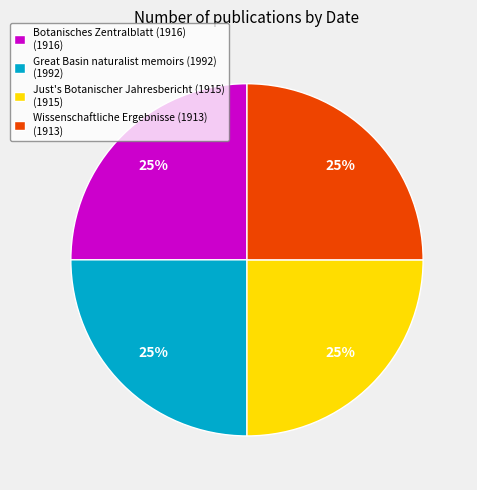

To the nearest percent, what is the difference between the largest and smallest slice percentages?

0%